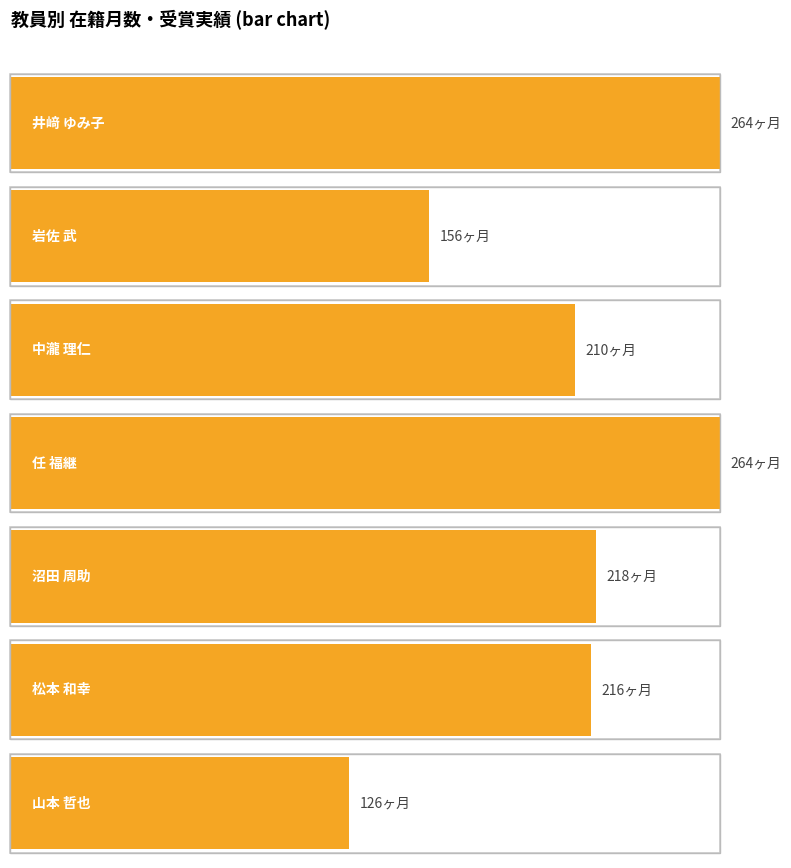

How many bars are there in total?

7